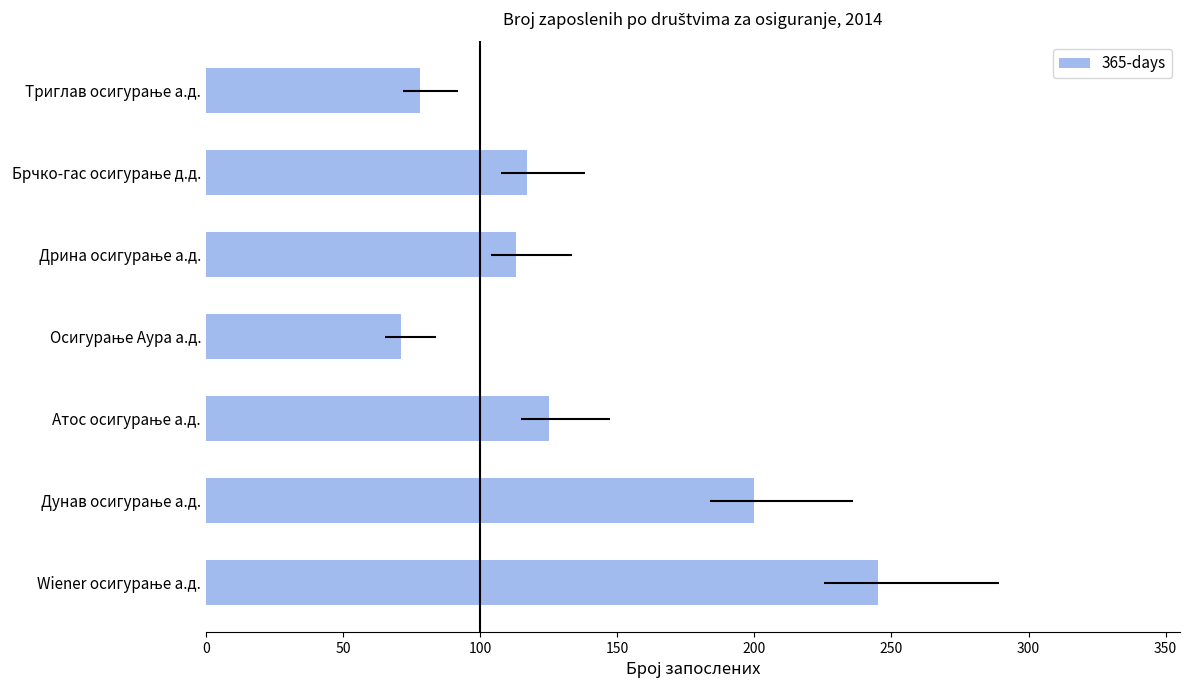

What is the minimum value shown in the chart?

71